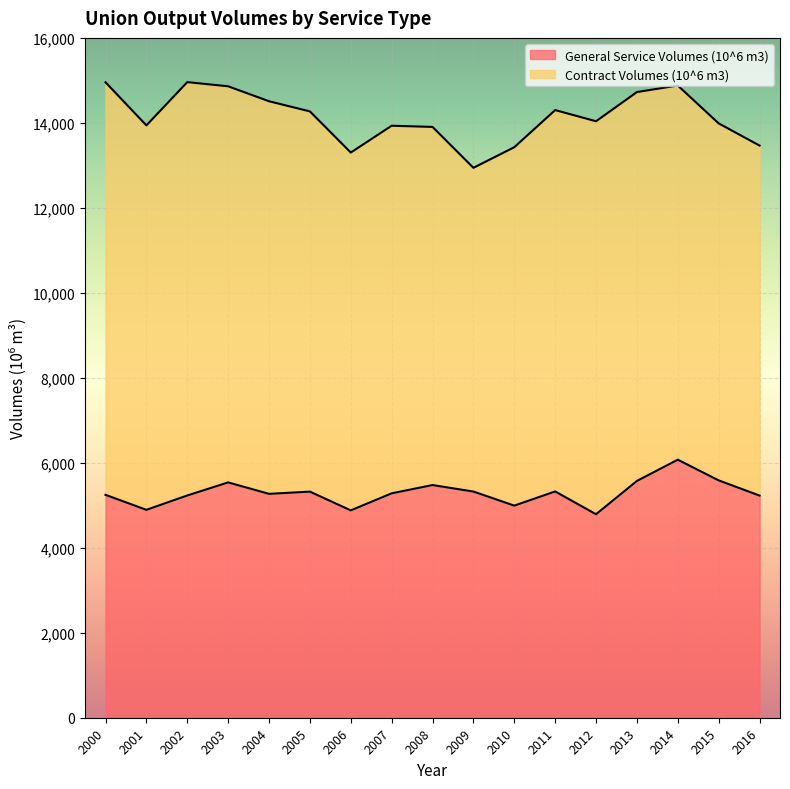

What is the value of the 1st point from the left?

5245.7